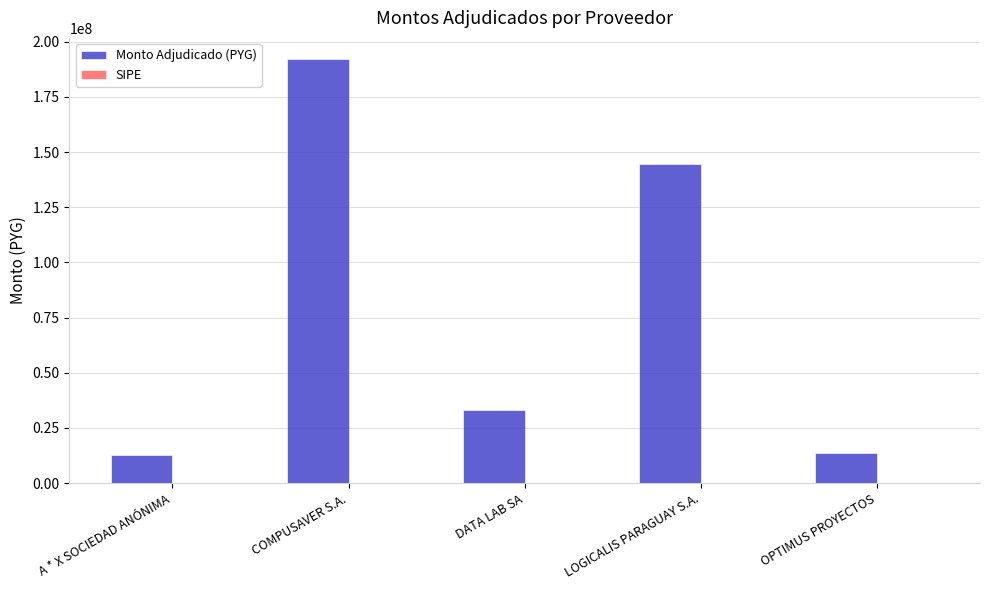

Are the bars grouped side by side (vs. stacked)?

Yes